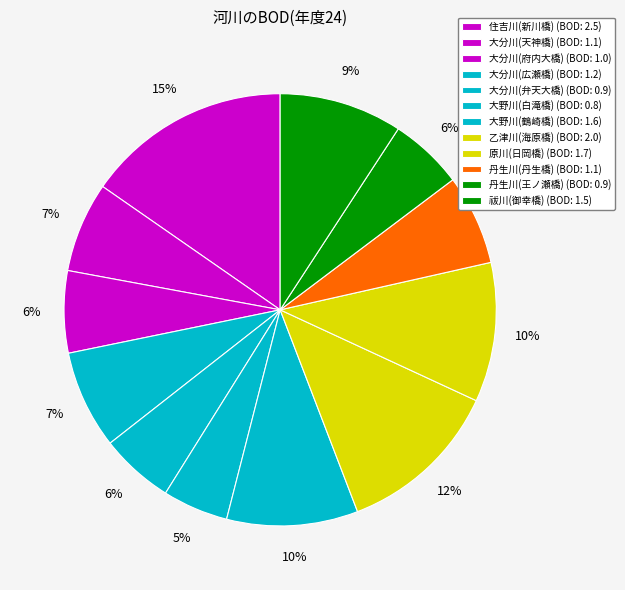

Count the number of slices in the pie.

12